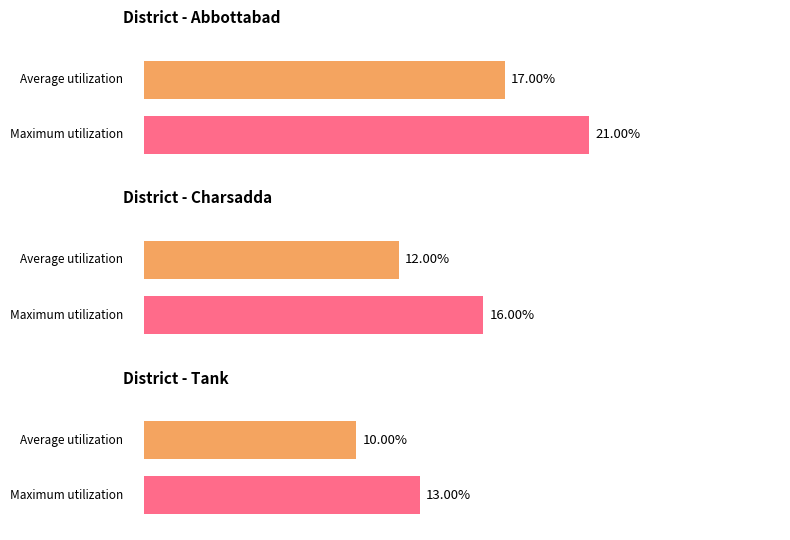

At which label does Maximum utilization first exceed 16?

Abbottabad